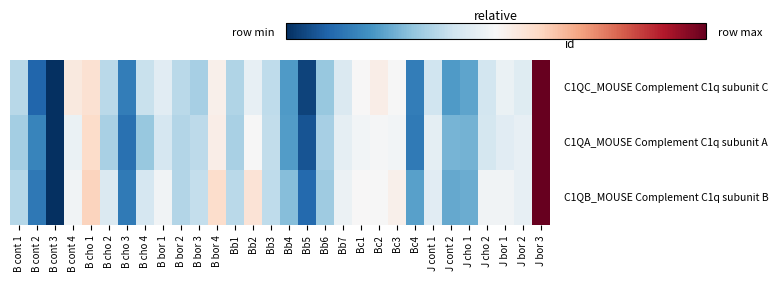

Between Bb2 and J cont 2, which is larger?

Bb2